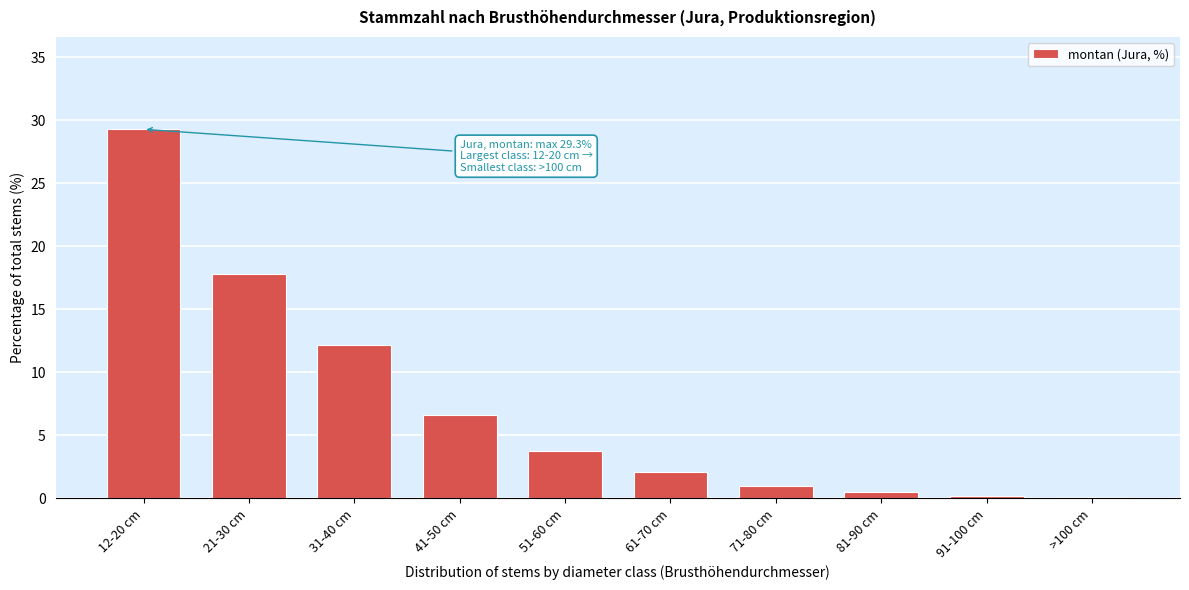

What is the sum of all values?

73.6